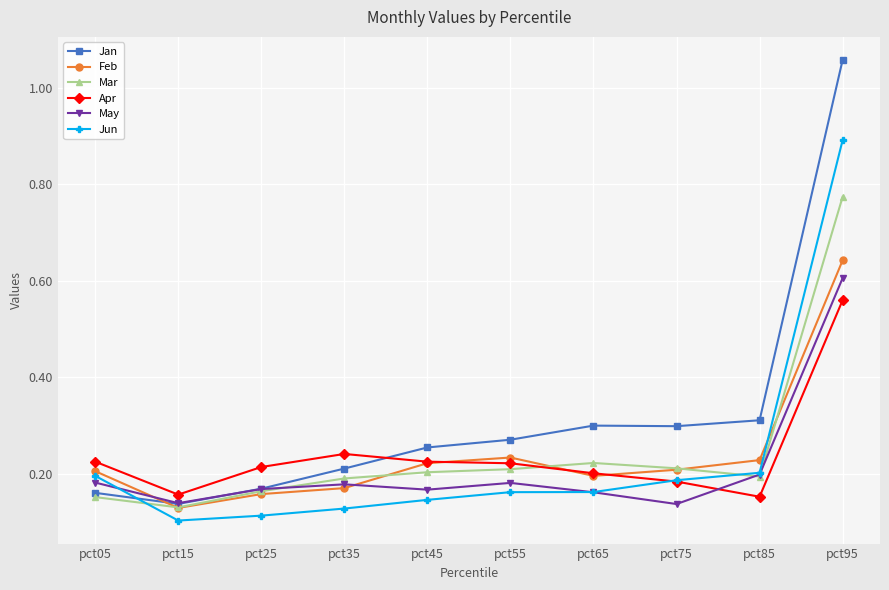

At which label does Feb reach its minimum?

pct15